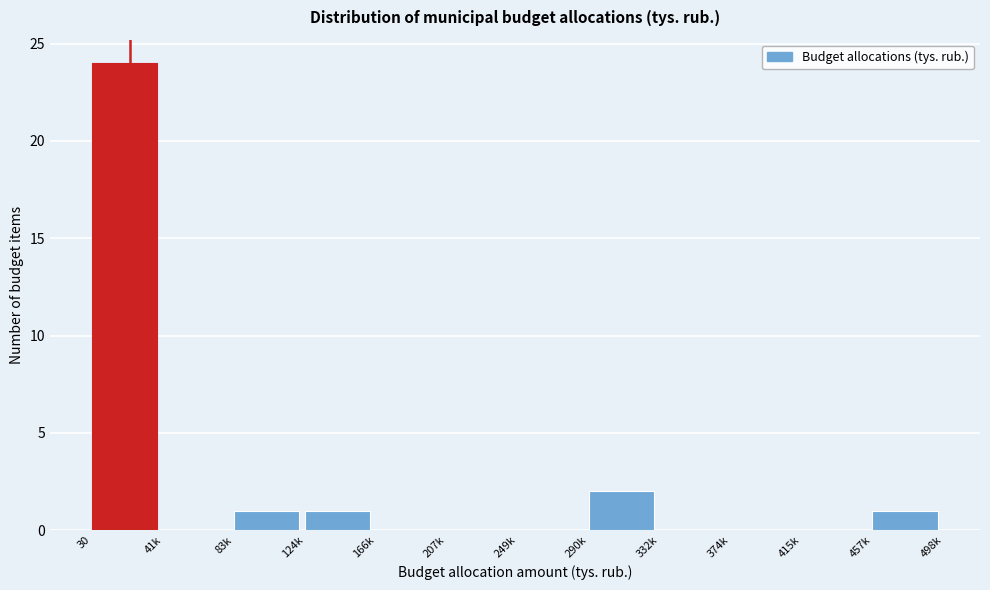

Reading left to right, extract all data points from this chart.

30=24	41k=0	83k=1	124k=1	166k=0	207k=0	249k=0	290k=2	332k=0	374k=0	415k=0	457k=1